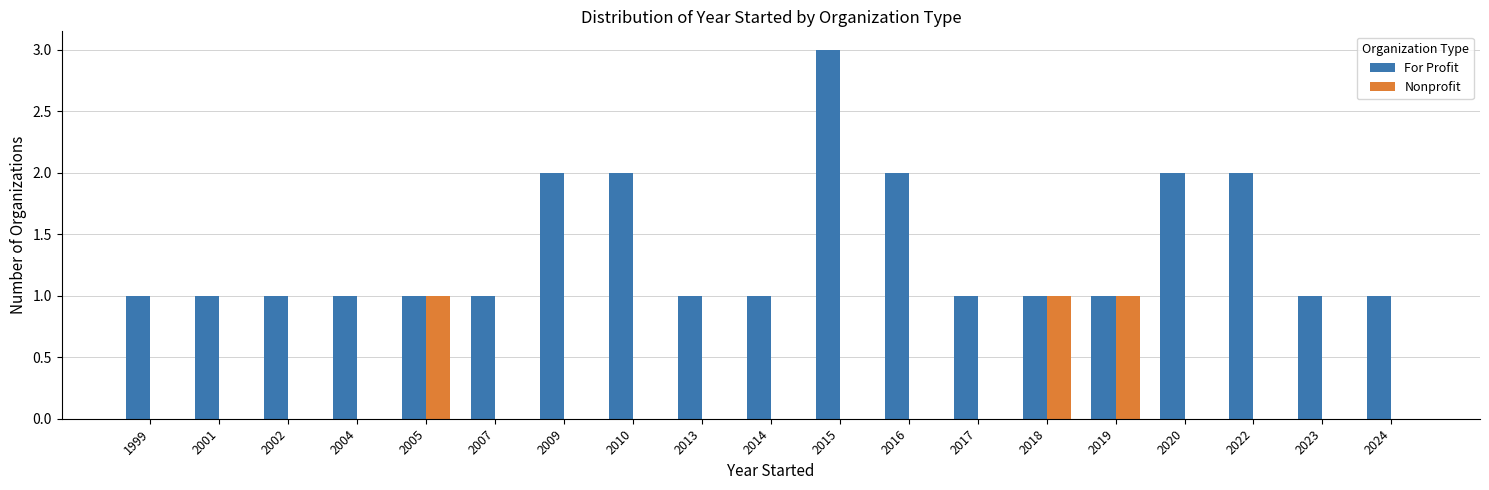

Does the chart contain stacked bars?

No